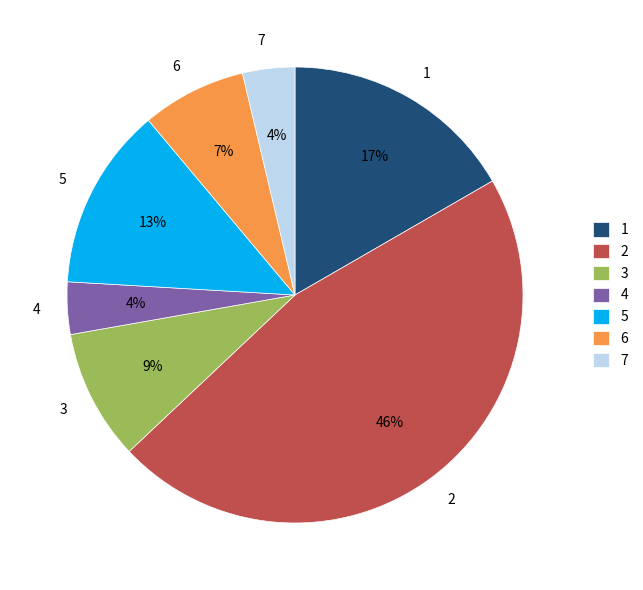

Does 6 account for over 50% of the chart?

No